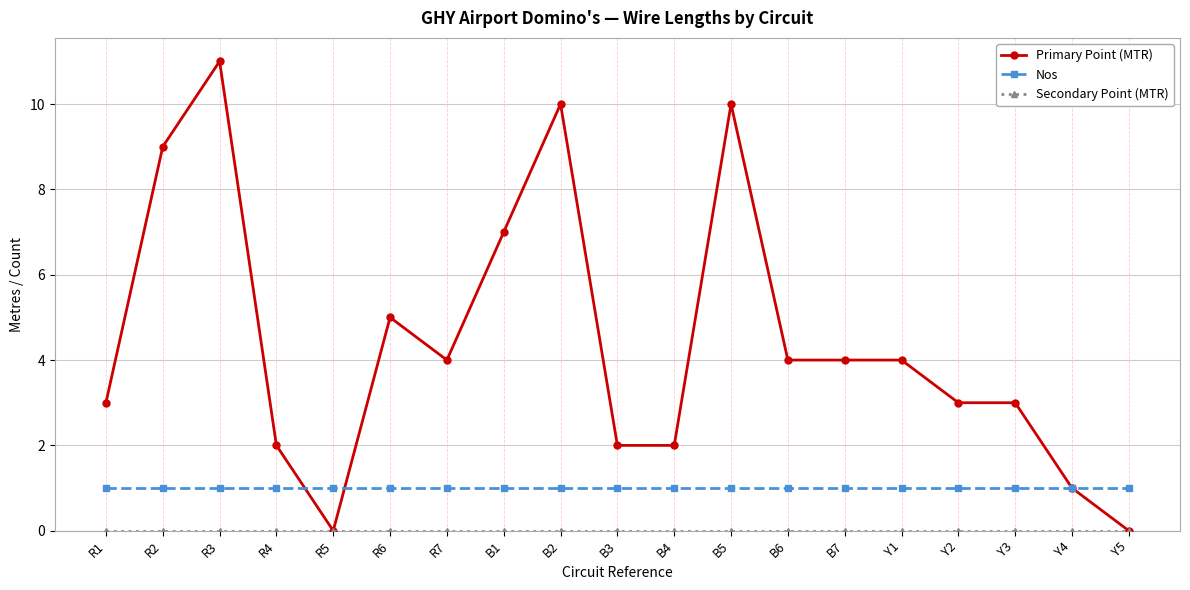

What is the maximum value for Primary Point (MTR)?

11